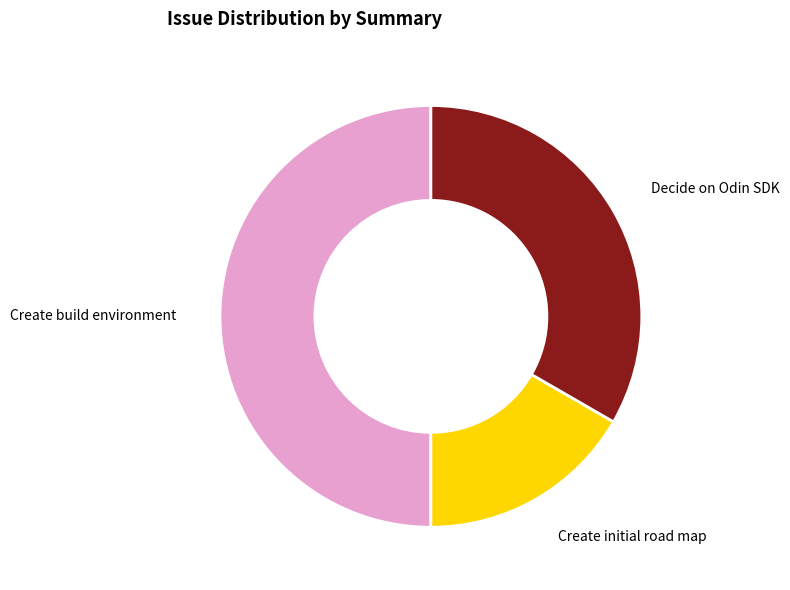

Approximately how many times larger is the value at Create initial road map compared to Create build environment?

0.3